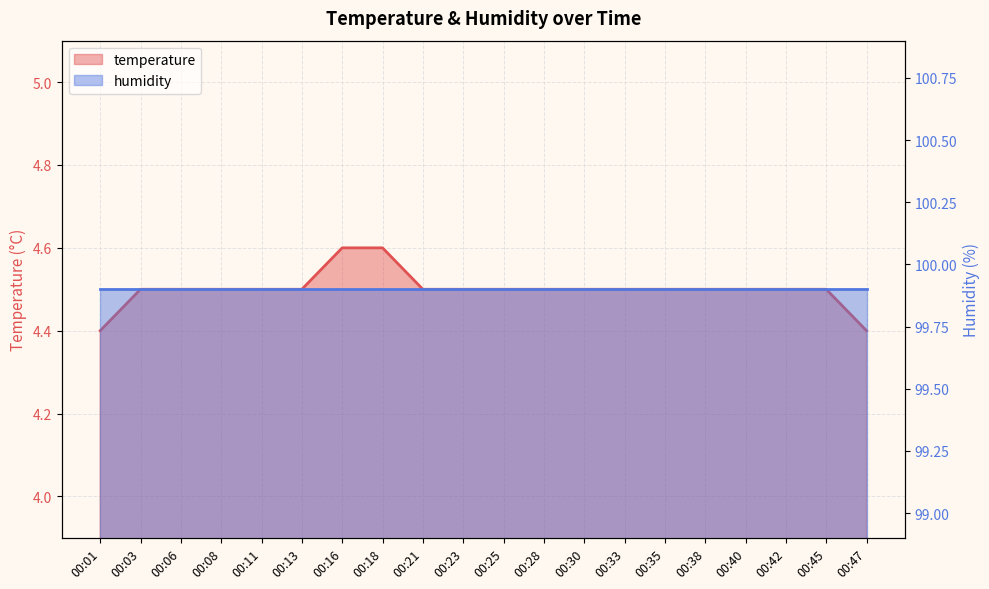

Does the chart display data point markers on the line(s)?

No